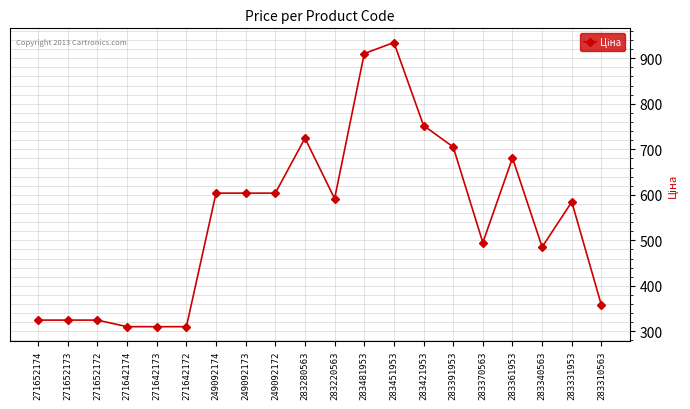

What is the label of the 17th point from the left?

283361953